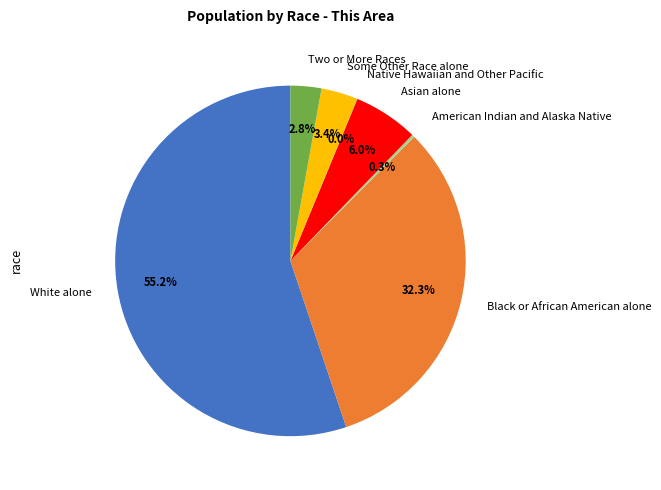

Which slice is the largest?

White alone